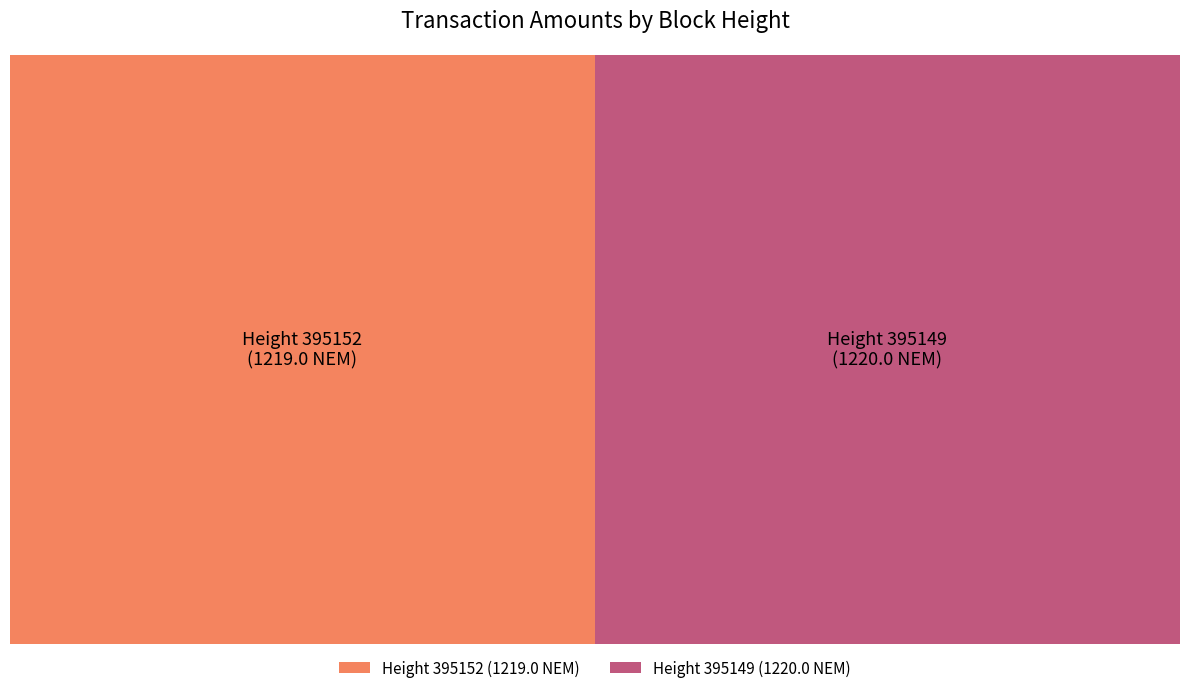

To the nearest percent, what portion does 395152 represent?

50%